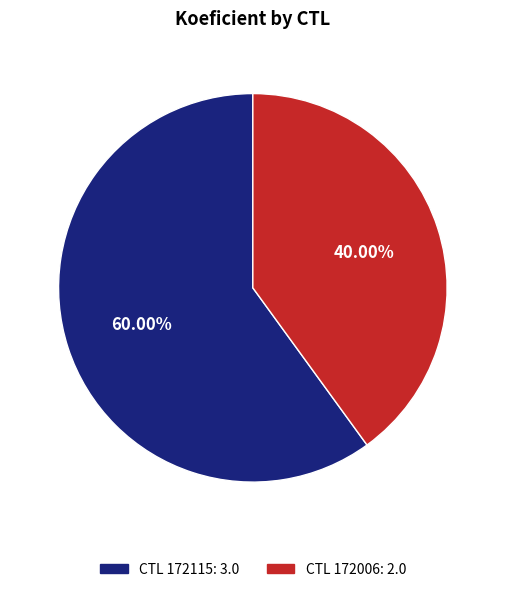

Rank the categories by value from highest to lowest.

CTL 172115: 3.0, CTL 172006: 2.0